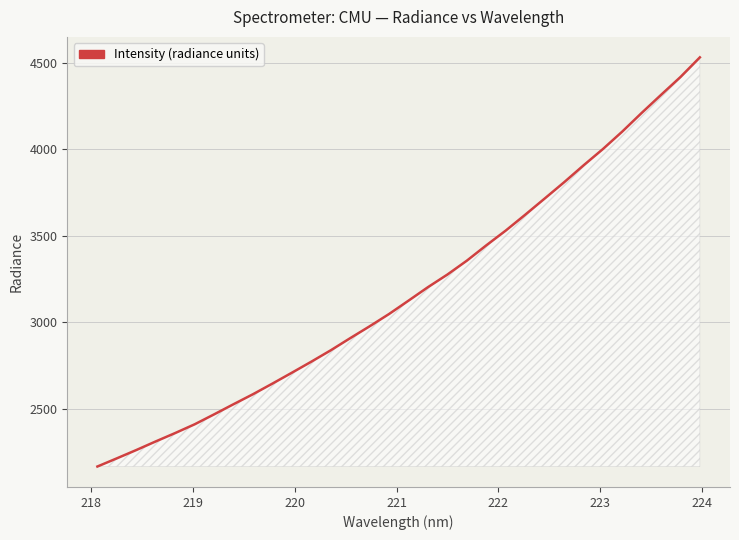

What is the smallest value displayed?

2167.1